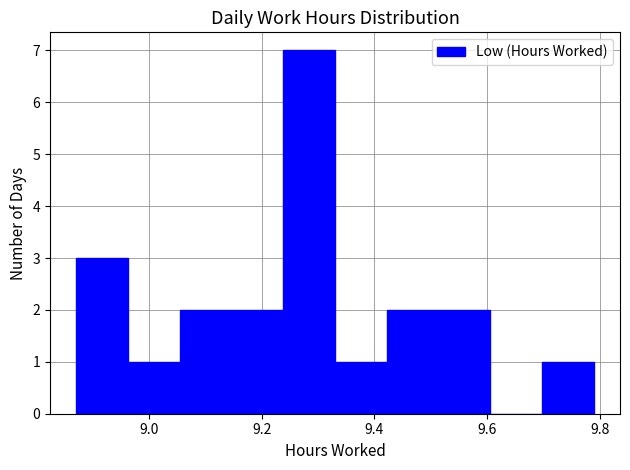

Reading left to right, list every bar in this chart as the range it spans on the x-axis followed by its height. Neither the bar edges nor the heights are printed on the chart, so give them approximately, as read against the axes.

8.870 to 8.962: 3
8.962 to 9.054: 1
9.054 to 9.146: 2
9.146 to 9.238: 2
9.238 to 9.330: 7
9.330 to 9.422: 1
9.422 to 9.514: 2
9.514 to 9.606: 2
9.606 to 9.698: 0
9.698 to 9.790: 1